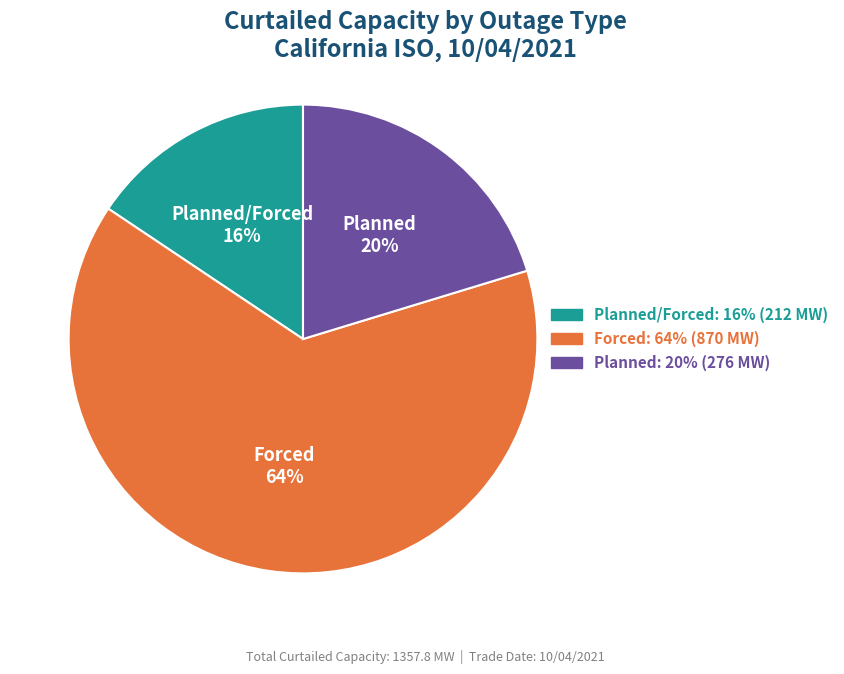

To the nearest percent, what is the average slice percentage?

33%